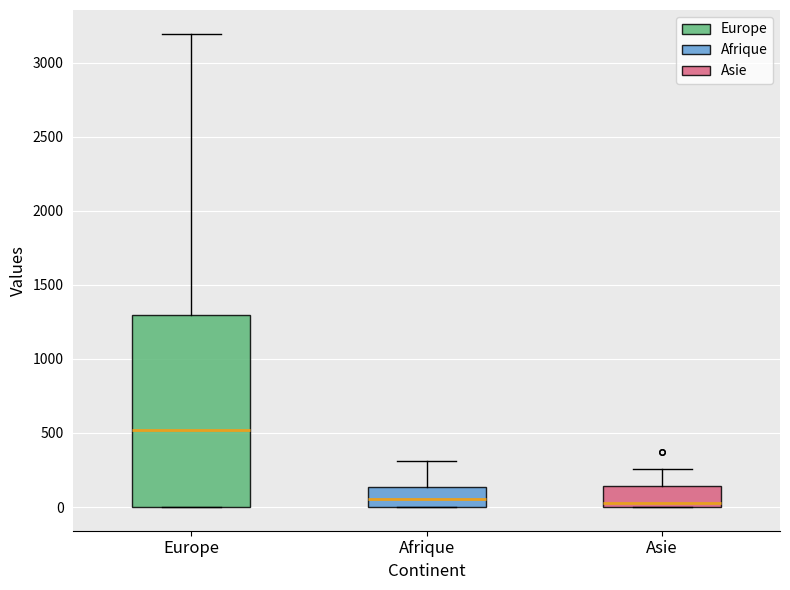

Comparing the boxes themselves (not the whiskers), which one is the tallest?

Europe